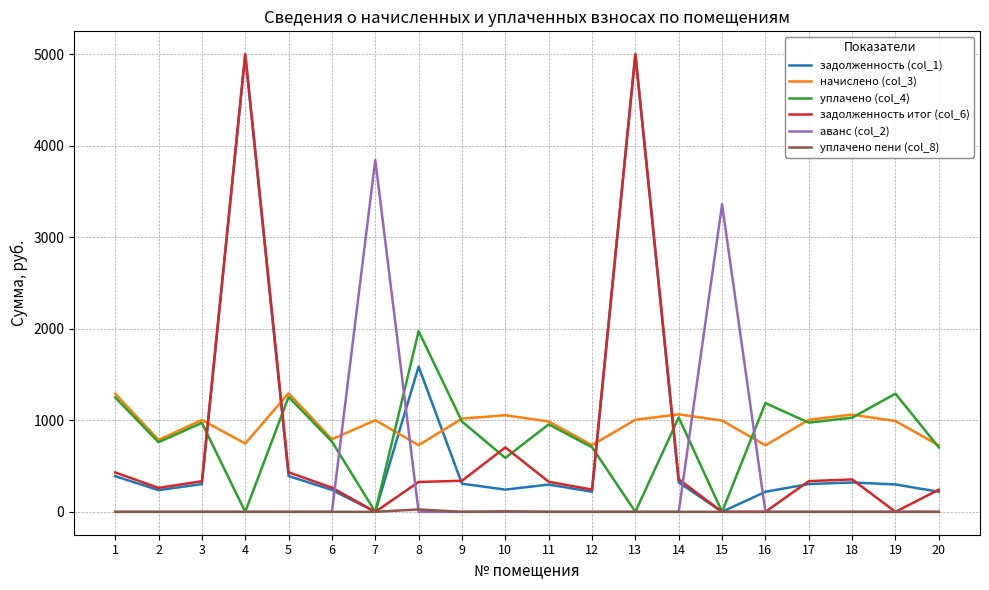

What is the highest value of the задолженность (col_1) series?

5000.0